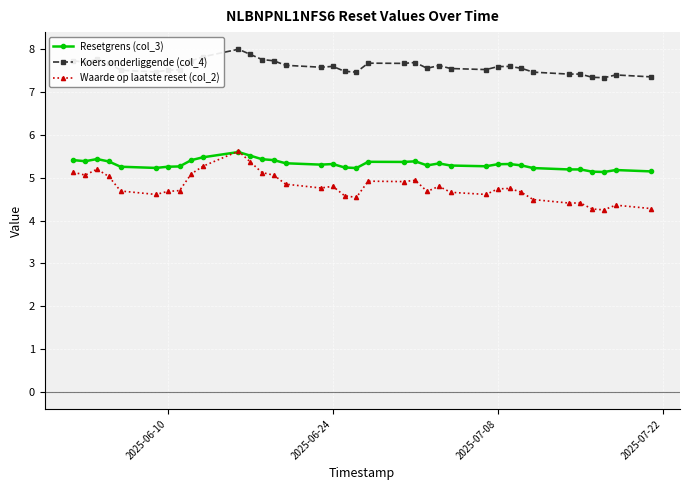

True or false: Koers onderliggende (col_4) has more than 0 interior local peaks.

True